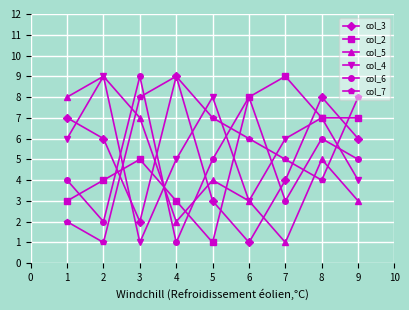

Count the number of categories in the chart.

9